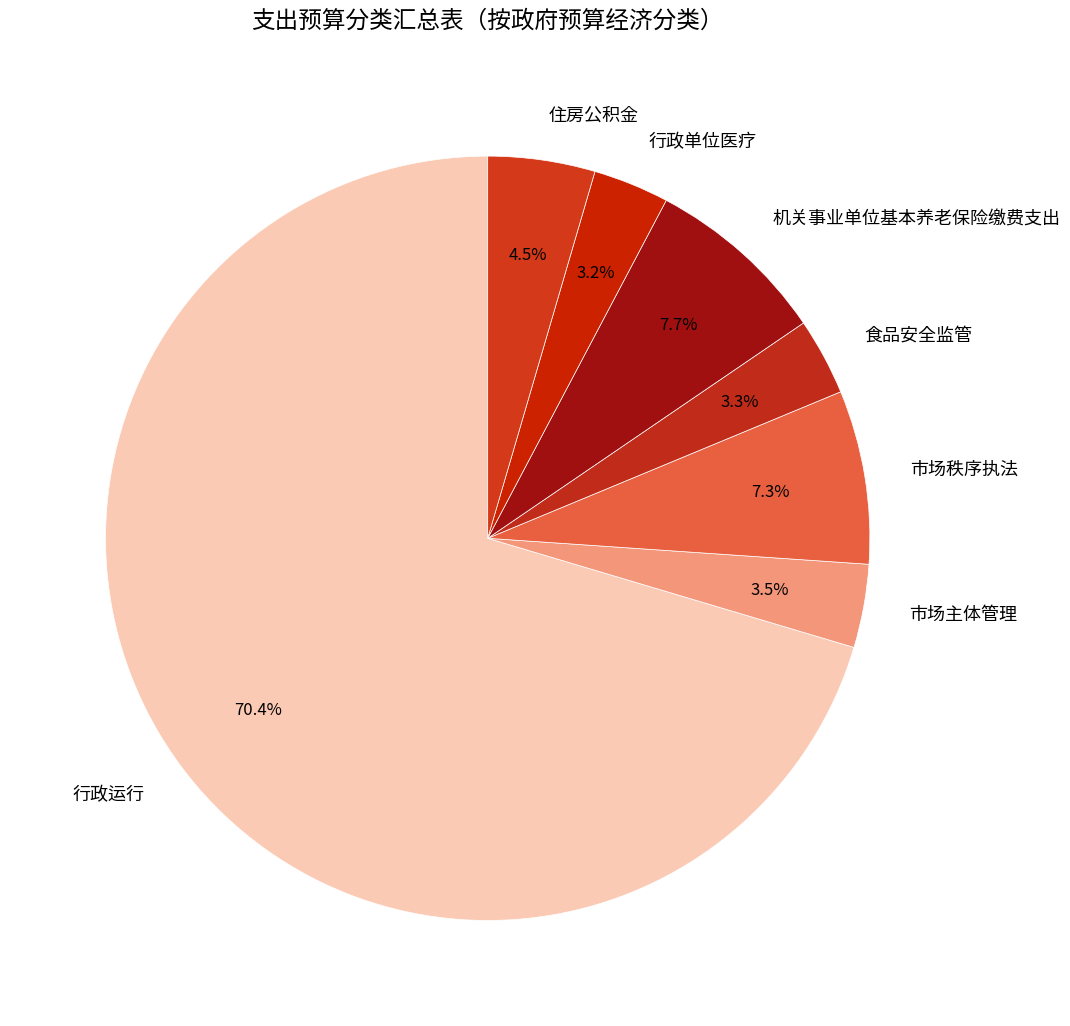

Count the number of slices in the pie.

7